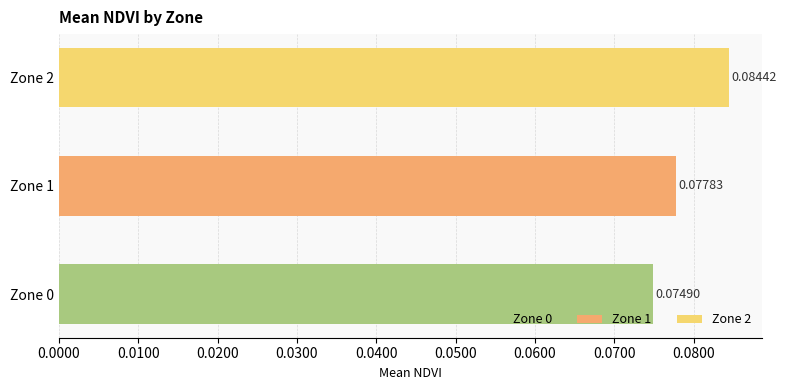

List the labels in order of value, largest first.

Zone 2, Zone 1, Zone 0